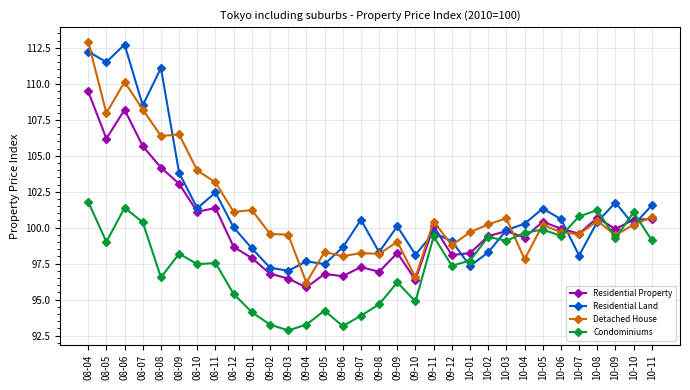

Which category has the highest value in the Residential Land series?

08-06